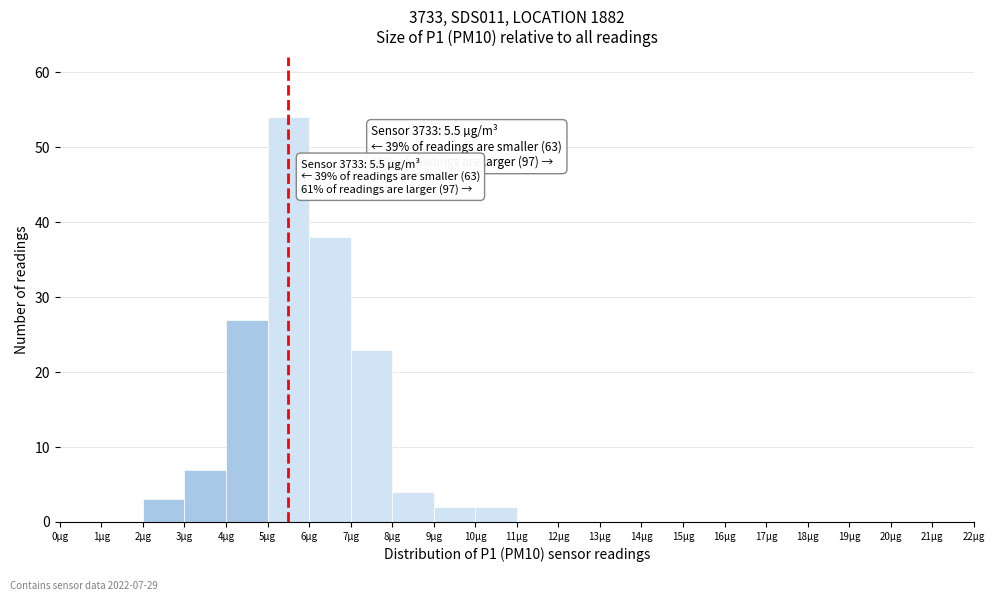

Over which range of the x-axis is the bar tallest?

5 to 6